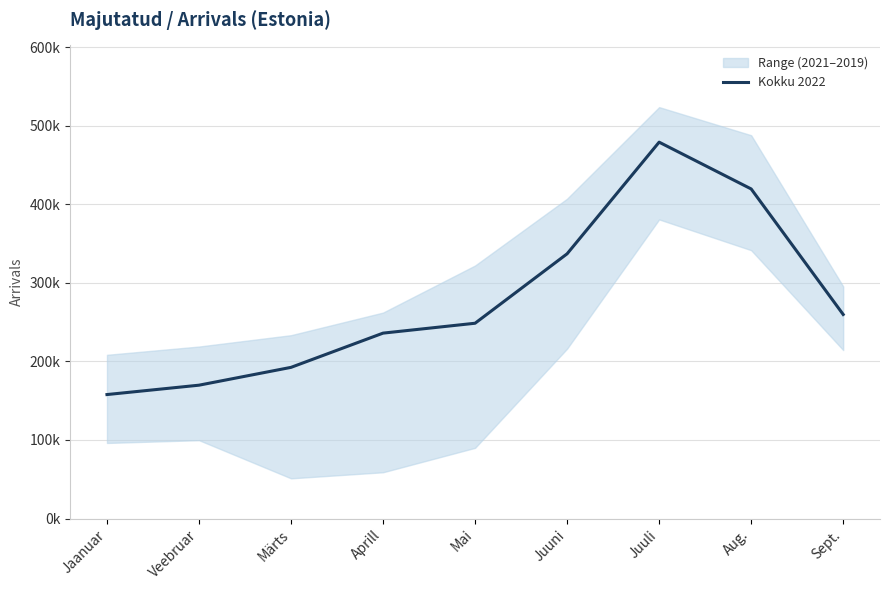

List the labels in order of value, smallest first.

Jaanuar, Veebruar, Märts, Aprill, Mai, Sept., Juuni, Aug., Juuli